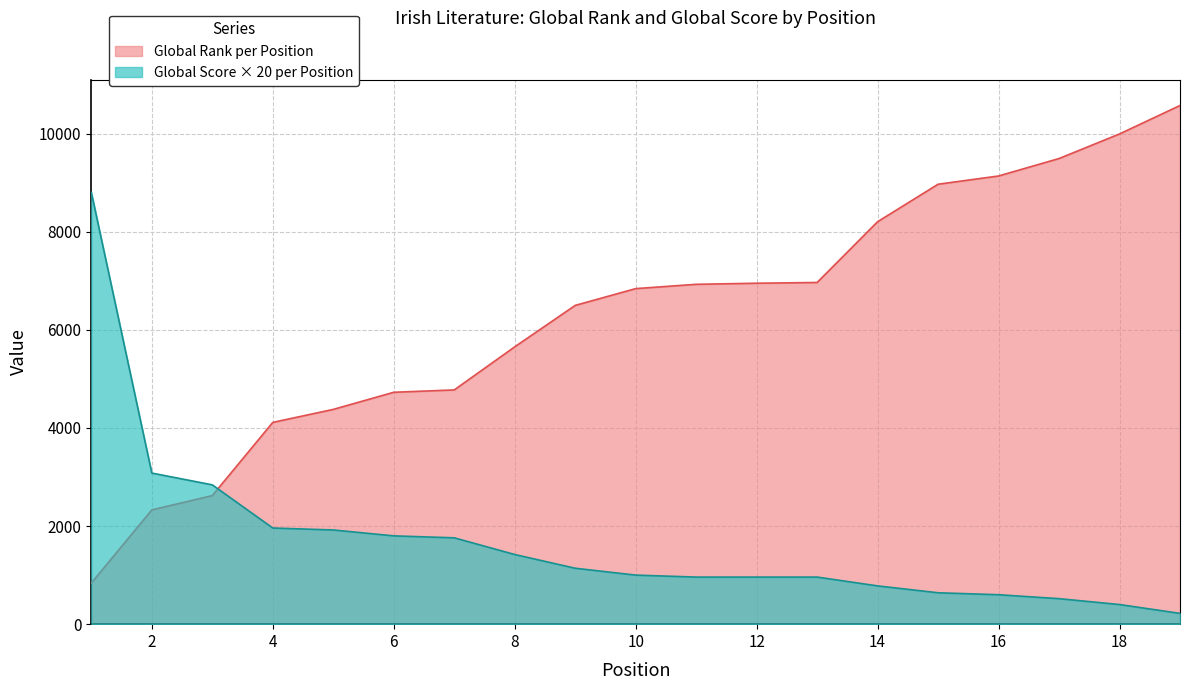

At how many categories does at least one series exceed 8094?

7